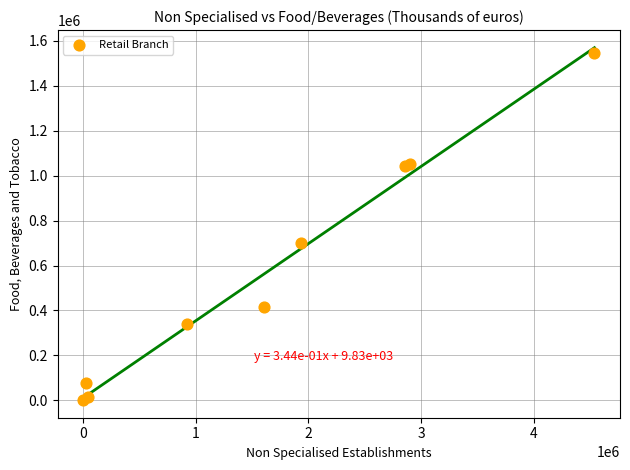

What Y value in the scatter plot is closest to 773694?

701125